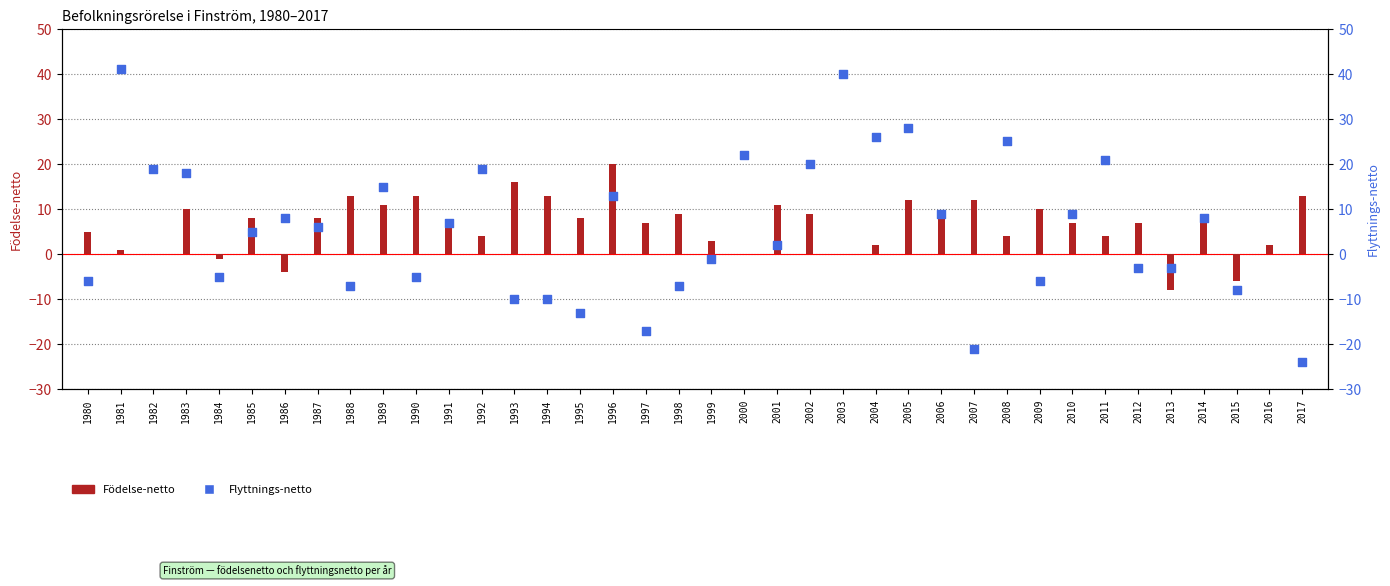

Which series reaches the minimum Y coordinate?

Flyttnings-netto